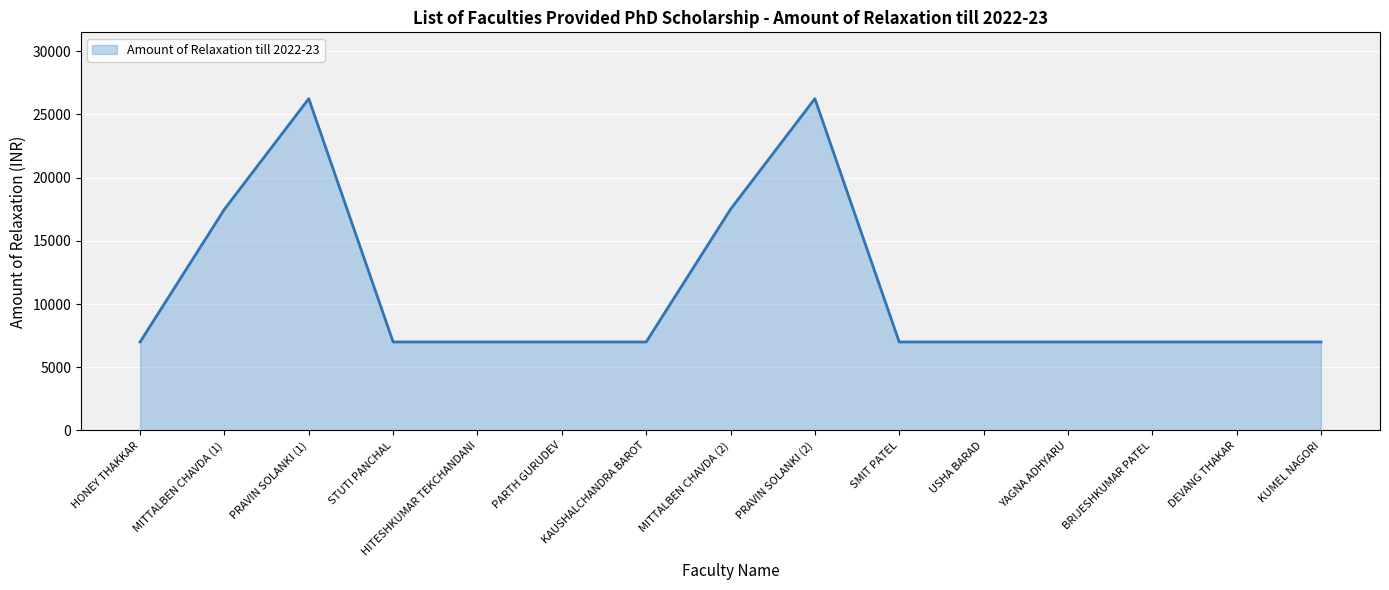

What is the ratio of the value at PARTH GURUDEV to the value at BRIJESHKUMAR PATEL?

1.0